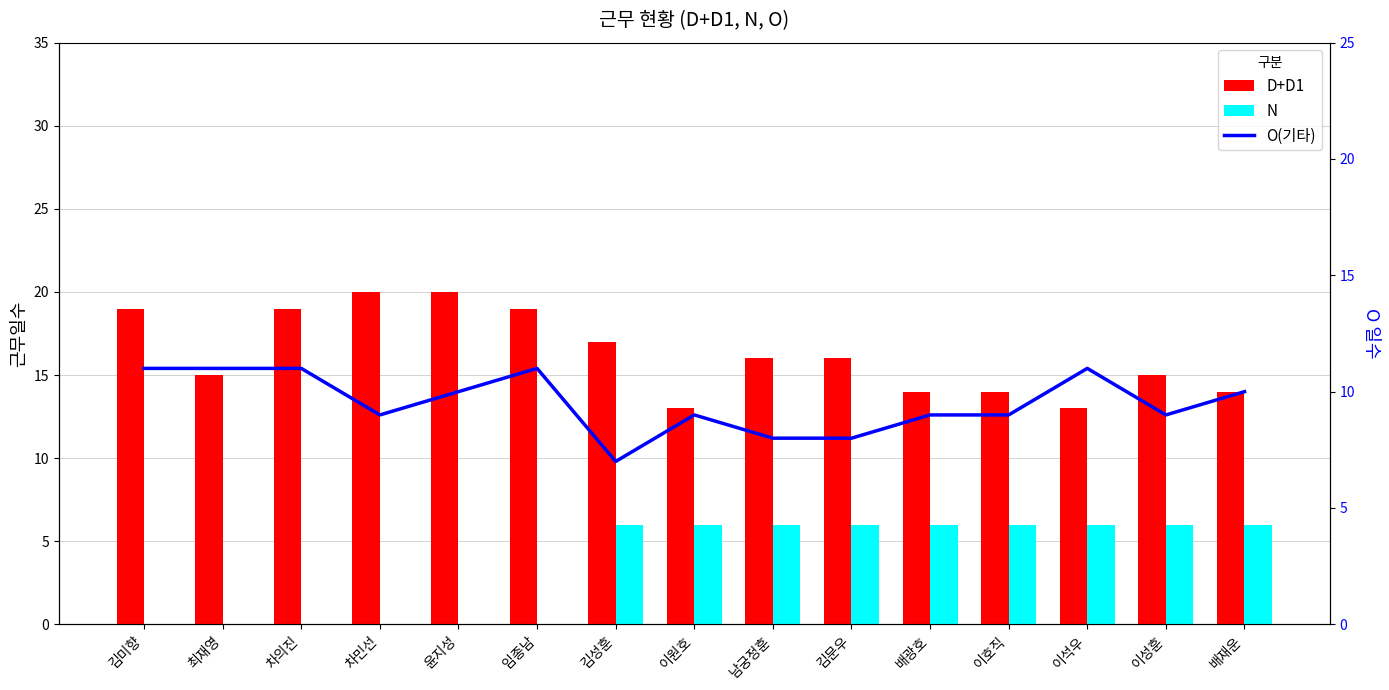

Is the value of D+D1 at 이성훈 greater than the value of N at 김미향?

Yes